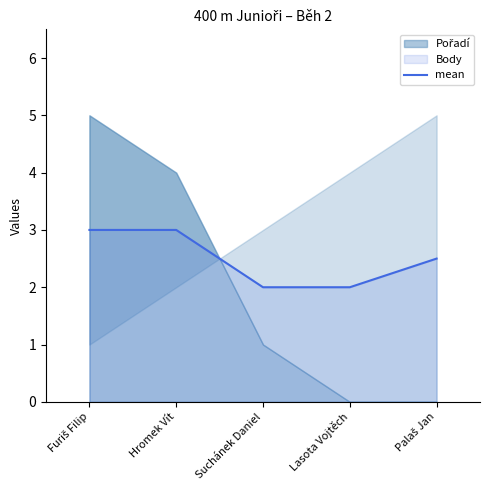

What is the change in value from Suchánek Daniel to Palaš Jan?

+0.5